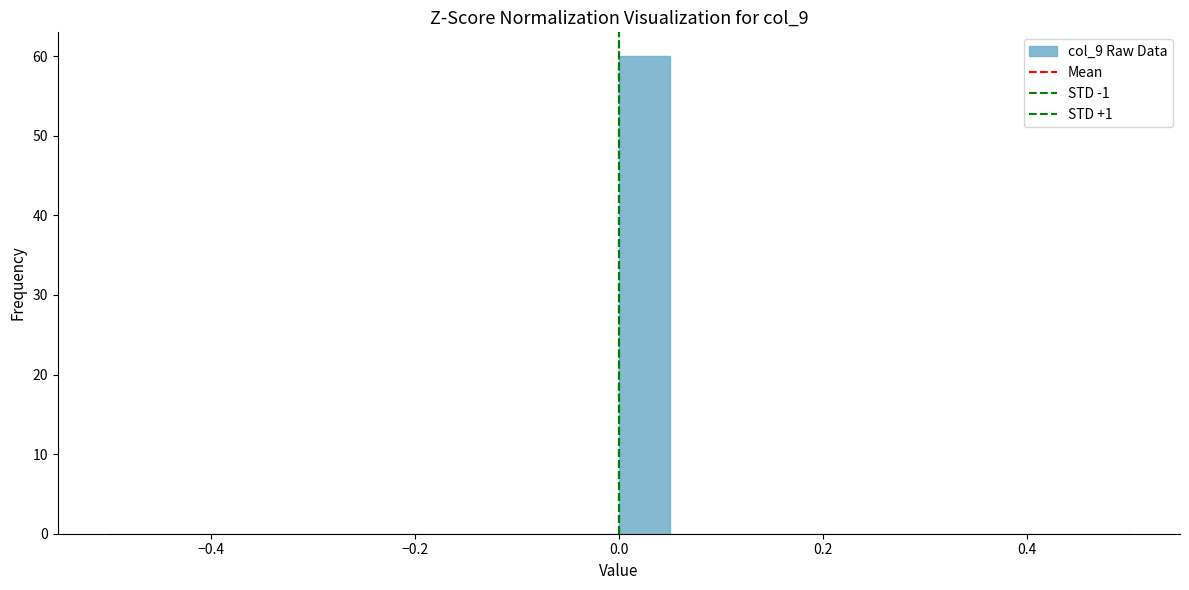

Around what value on the x-axis is the tallest bar? Give the approximate position of its centre, as read against the axis.

0.02